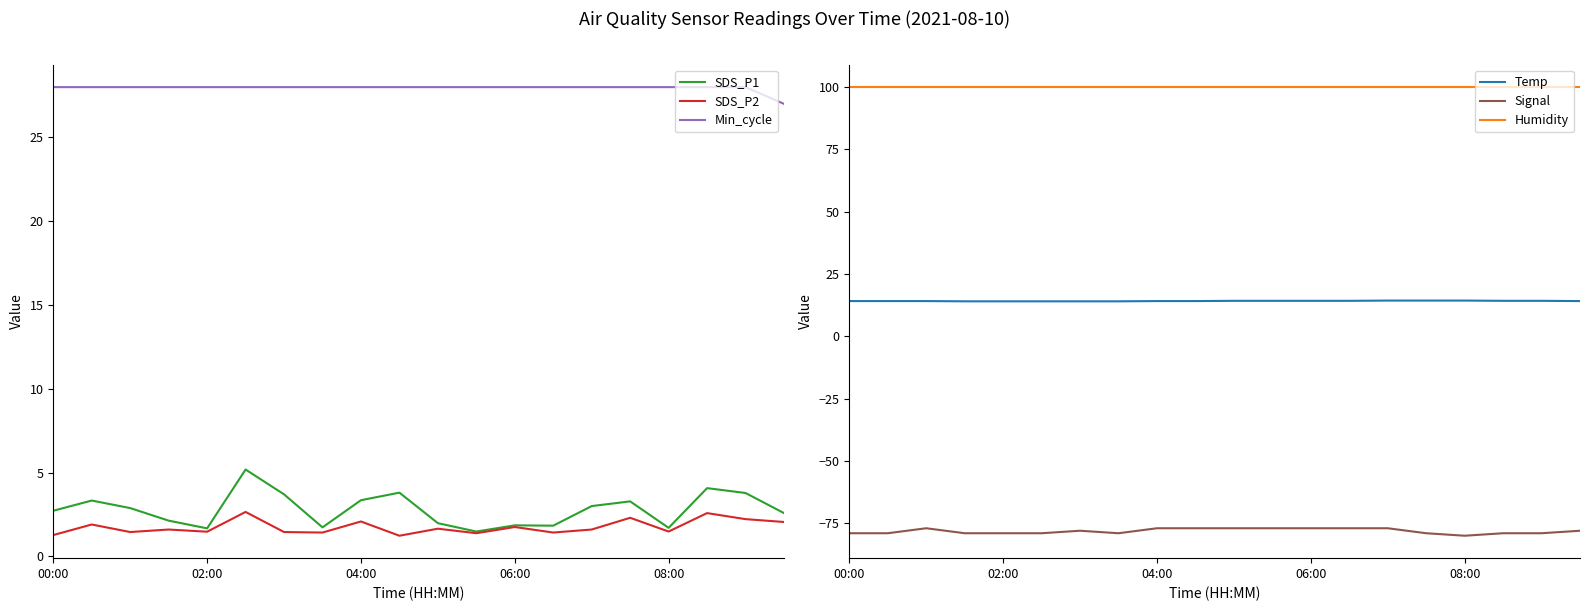

Is it true that Humidity equals 57.7 at 7?

False